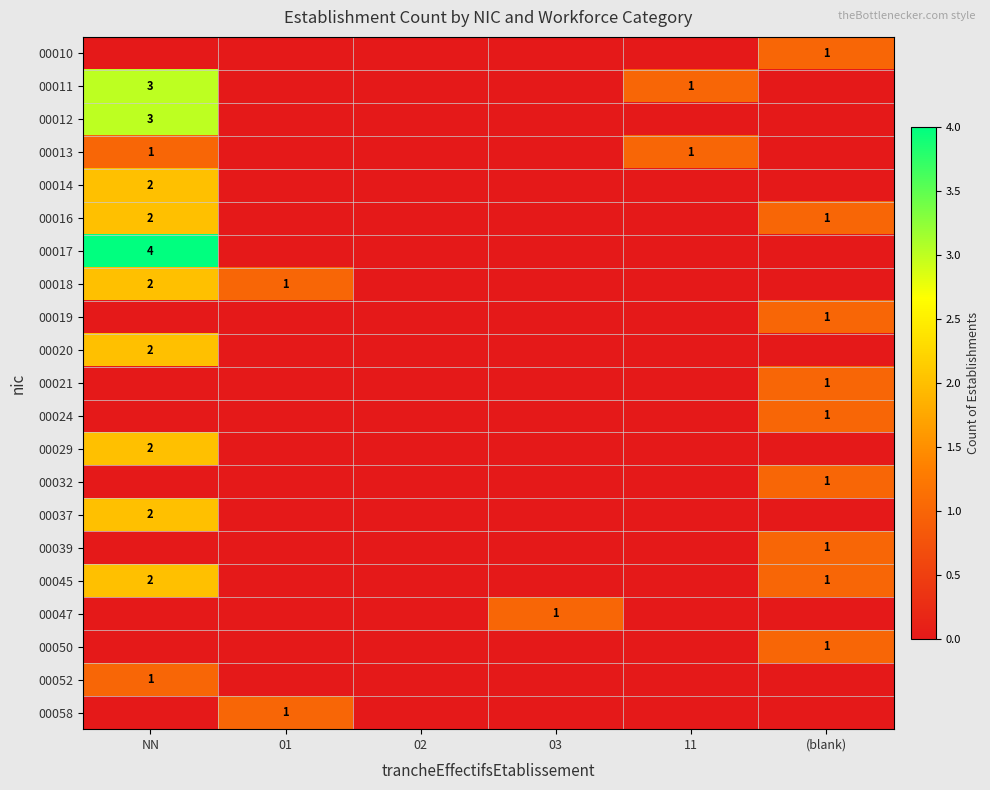

Is it true that 00058 equals 0 at 01?

False